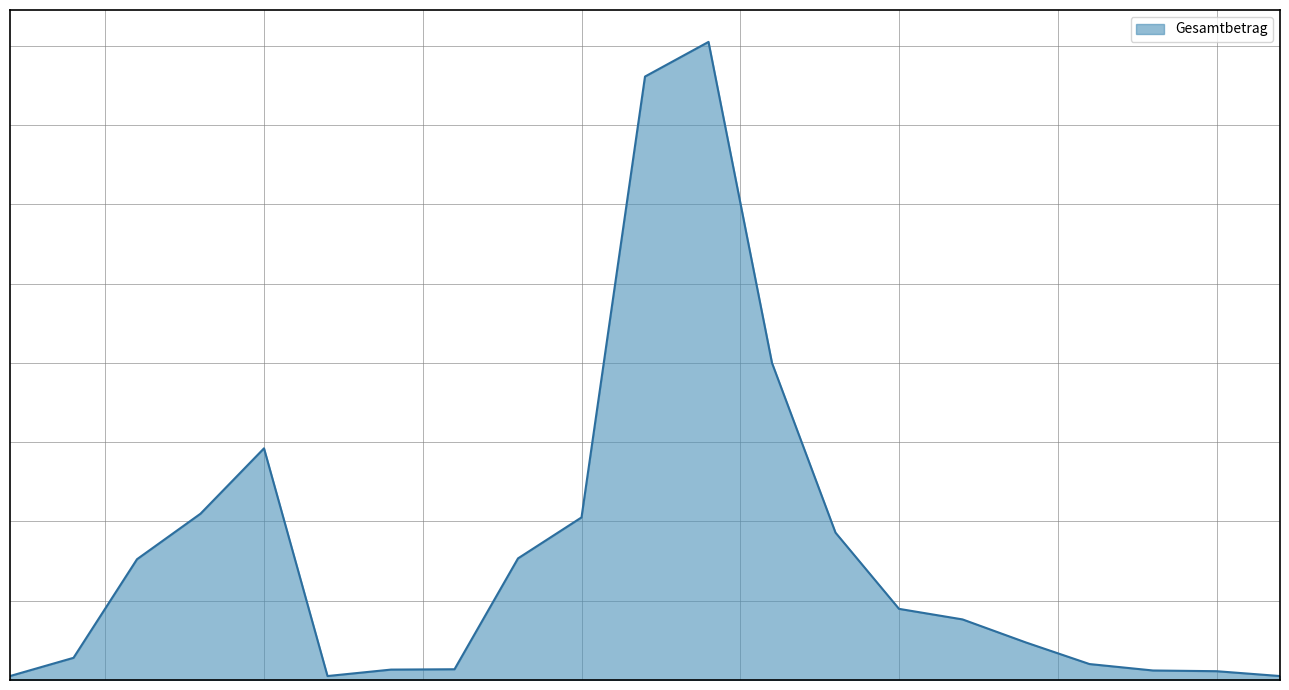

What is the value of the 1st point from the left?

25000.0